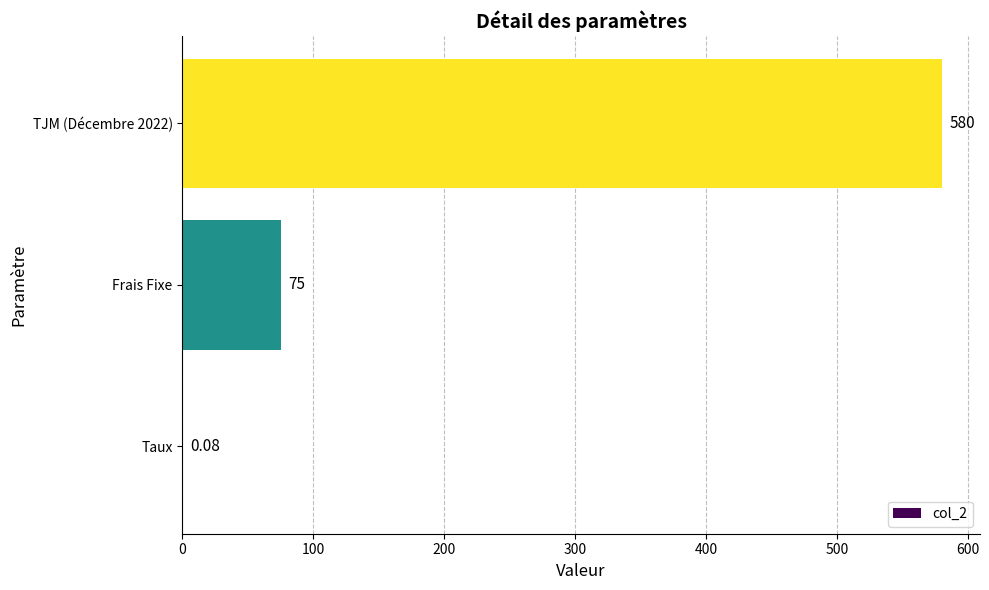

Are the bars horizontal?

Yes